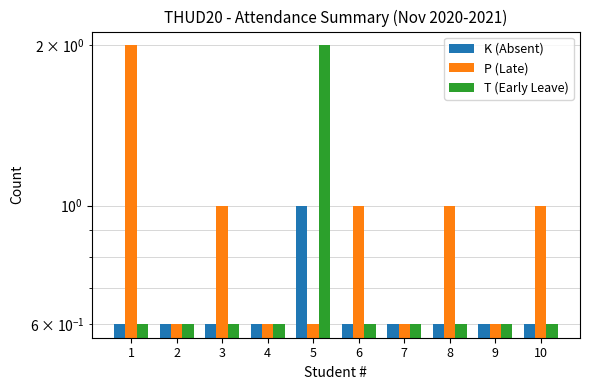

Which series has the largest total across all categories?

P (Late)